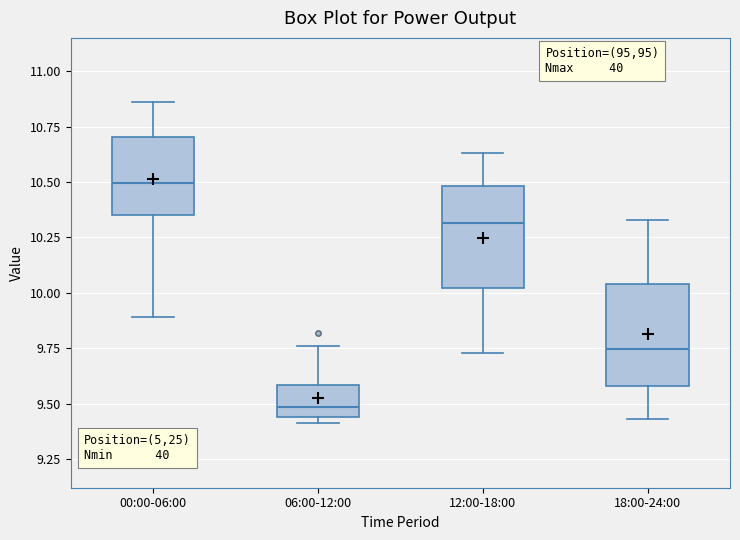

Which box has the highest median line?

00:00-06:00